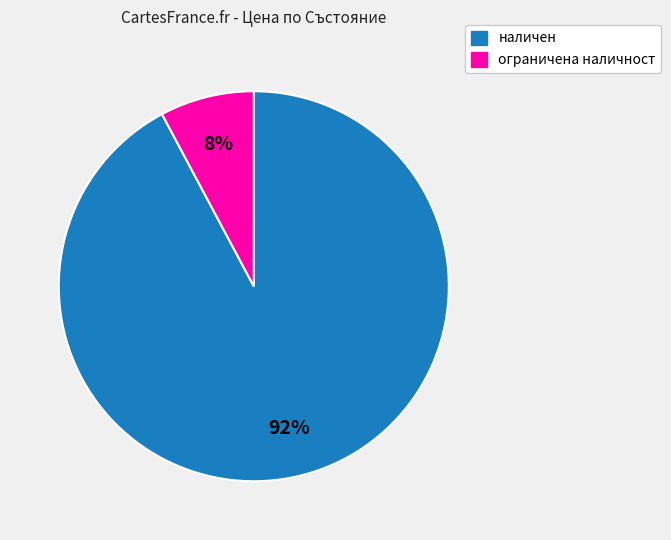

Count the number of slices in the pie.

2